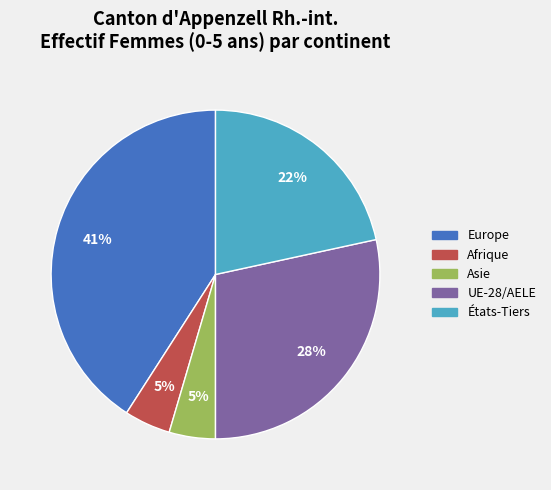

To the nearest percent, what is the difference between the largest and smallest slice percentages?

36%